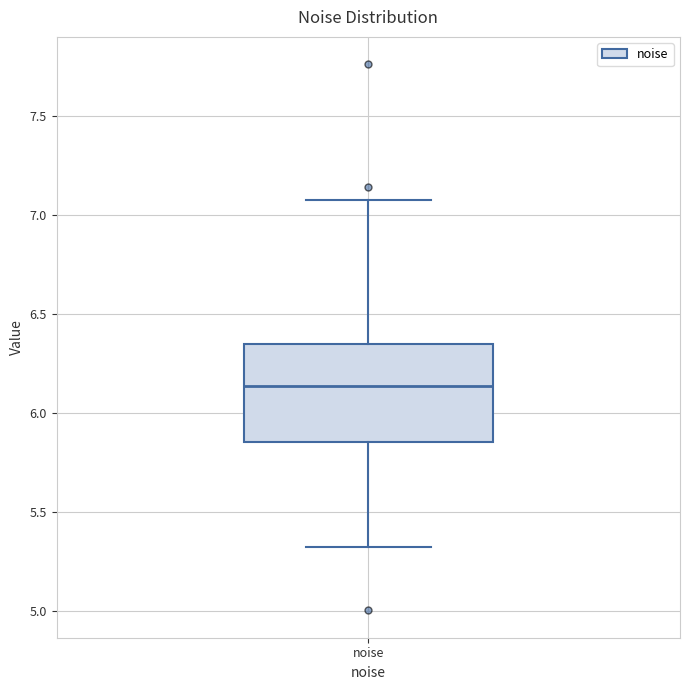

Read this box plot against the y-axis: the position of the median line, the range covered by the box, and the ends of both whiskers. The values are not printed on the chart, so give them approximately, as read against the axis.

median 6.15, box 5.85 to 6.35, whiskers 5.30 to 7.05